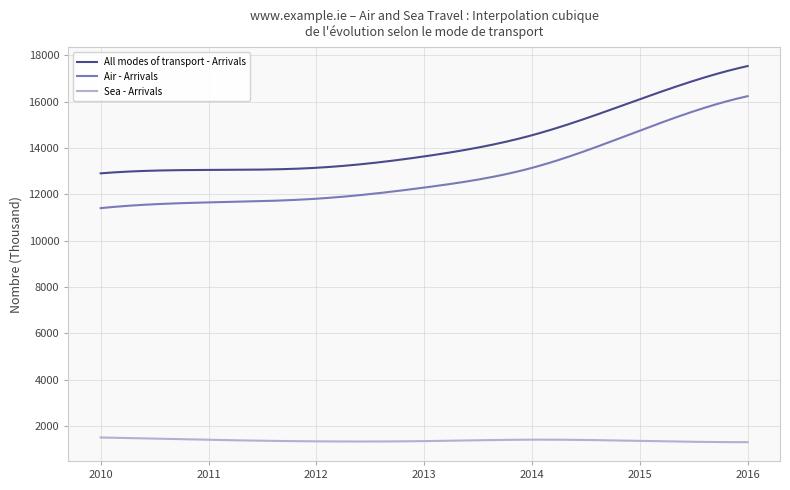

True or false: All modes of transport - Arrivals and Air - Arrivals cross at least once.

False